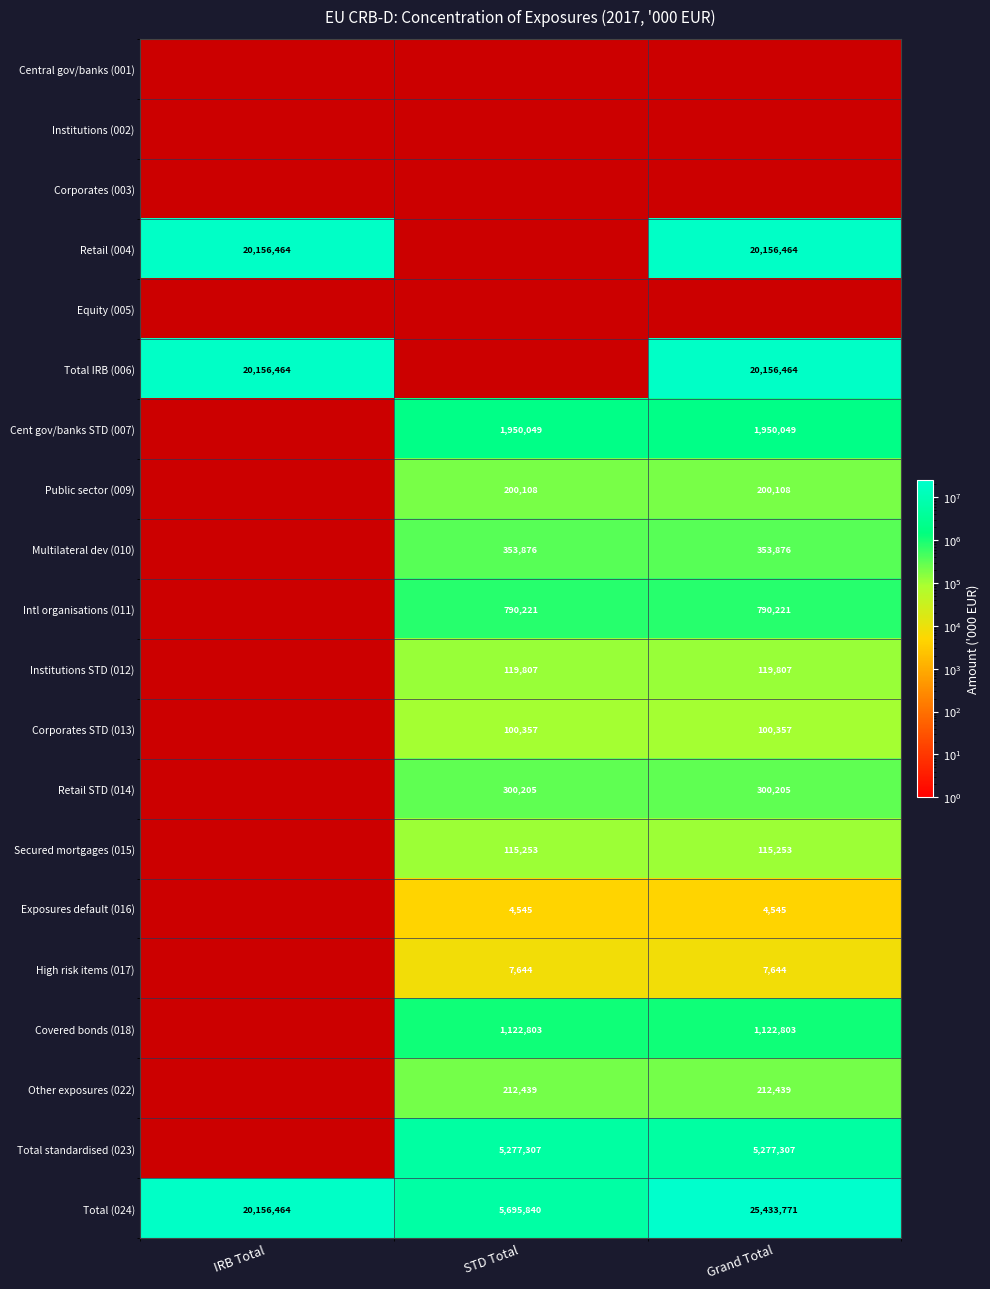

At which label does Total (024) reach its peak?

Grand Total